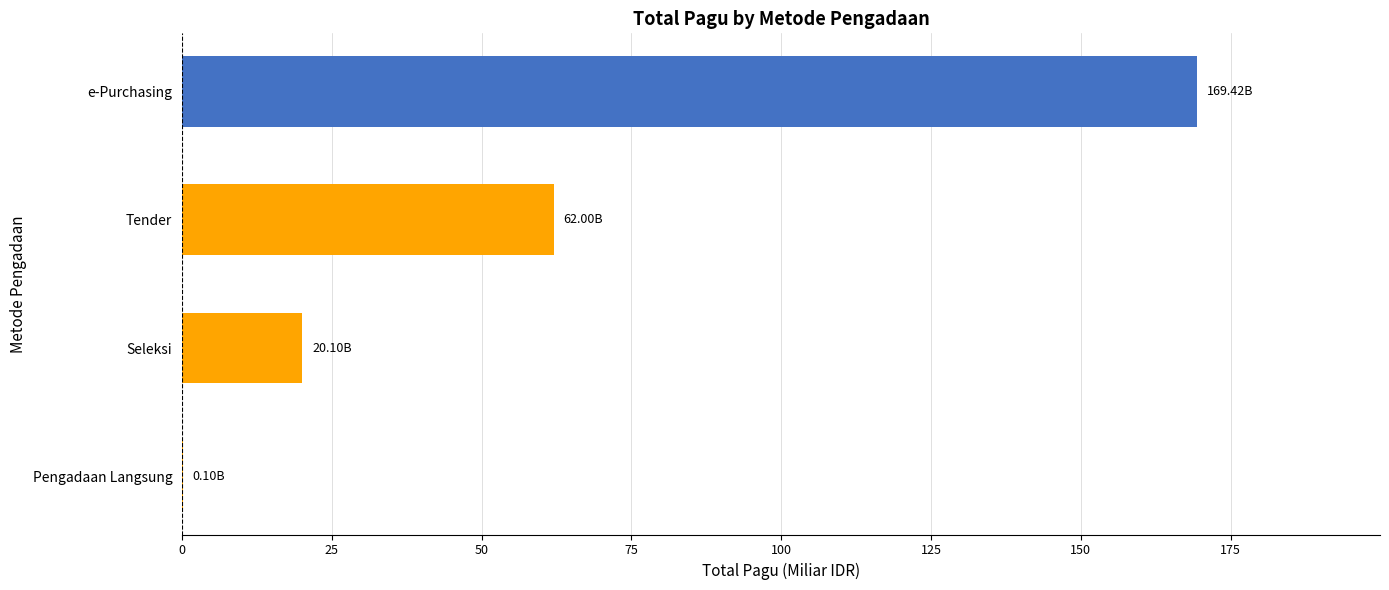

How many data points does each series have?

4